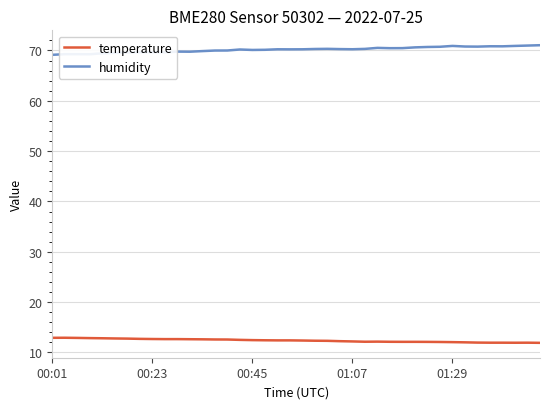

Is this an area chart (filled region under the line)?

No